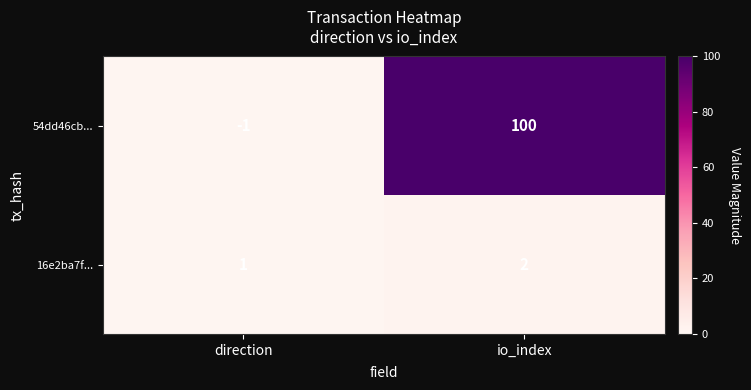

Which series has the largest total across all categories?

54dd46cb...